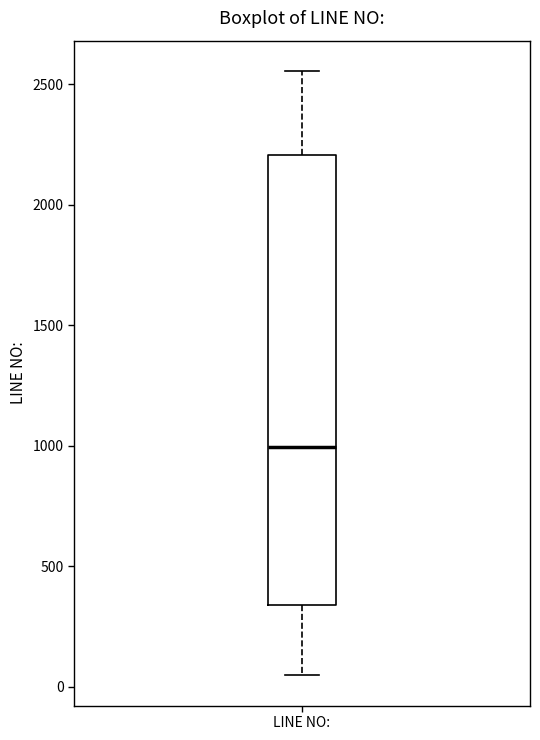

Read this box plot against the y-axis: the position of the median line, the range covered by the box, and the ends of both whiskers. The values are not printed on the chart, so give them approximately, as read against the axis.

median 1000, box 350 to 2200, whiskers 50 to 2550